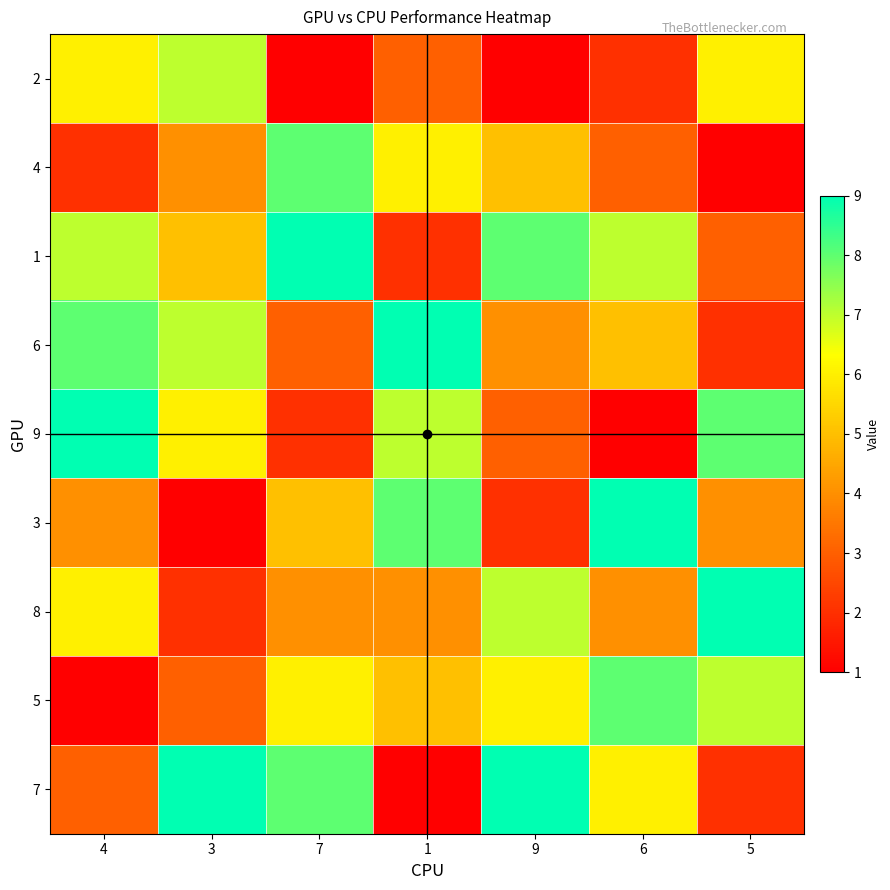

Reading left to right, transcribe all the data shown in this chart.

2: 4=6	3=7	7=1	1=3	9=1	6=2	5=6
4: 4=2	3=4	7=8	1=6	9=5	6=3	5=1
1: 4=7	3=5	7=9	1=2	9=8	6=7	5=3
6: 4=8	3=7	7=3	1=9	9=4	6=5	5=2
9: 4=9	3=6	7=2	1=7	9=3	6=1	5=8
3: 4=4	3=1	7=5	1=8	9=2	6=9	5=4
8: 4=6	3=2	7=4	1=4	9=7	6=4	5=9
5: 4=1	3=3	7=6	1=5	9=6	6=8	5=7
7: 4=3	3=9	7=8	1=1	9=9	6=6	5=2